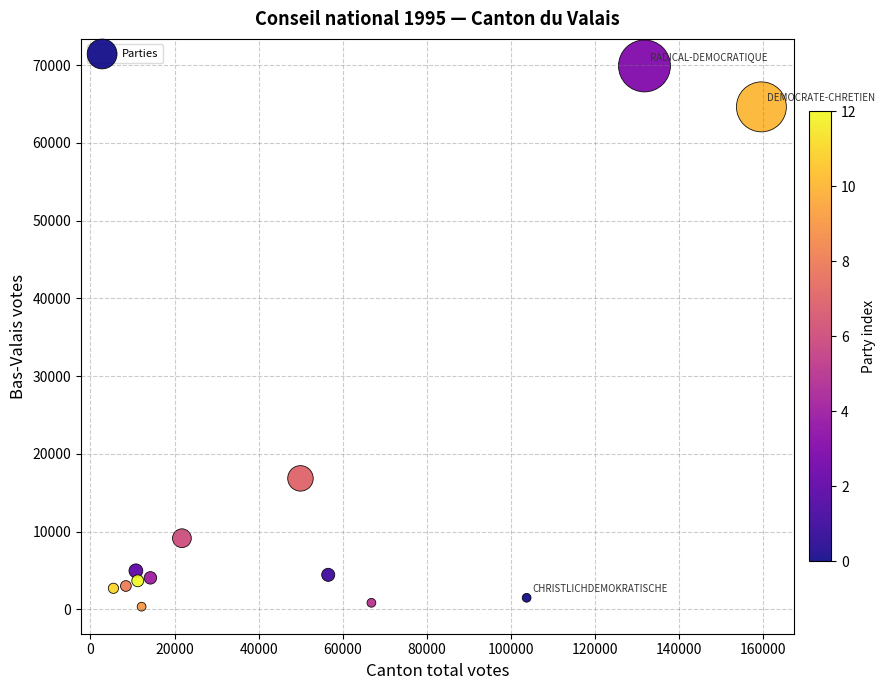

What Y value in the scatter plot is closest to 35123?

16844